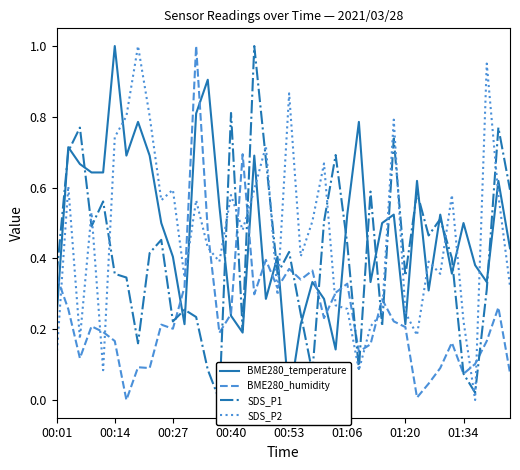

What is the average value of the SDS_P2 series?

0.5